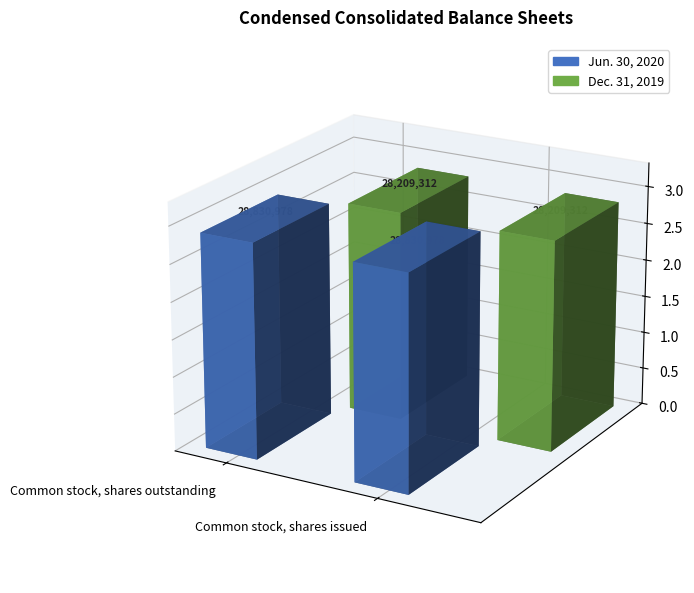

Is it true that Dec. 31, 2019 equals 42677980 at Common stock, shares outstanding?

False